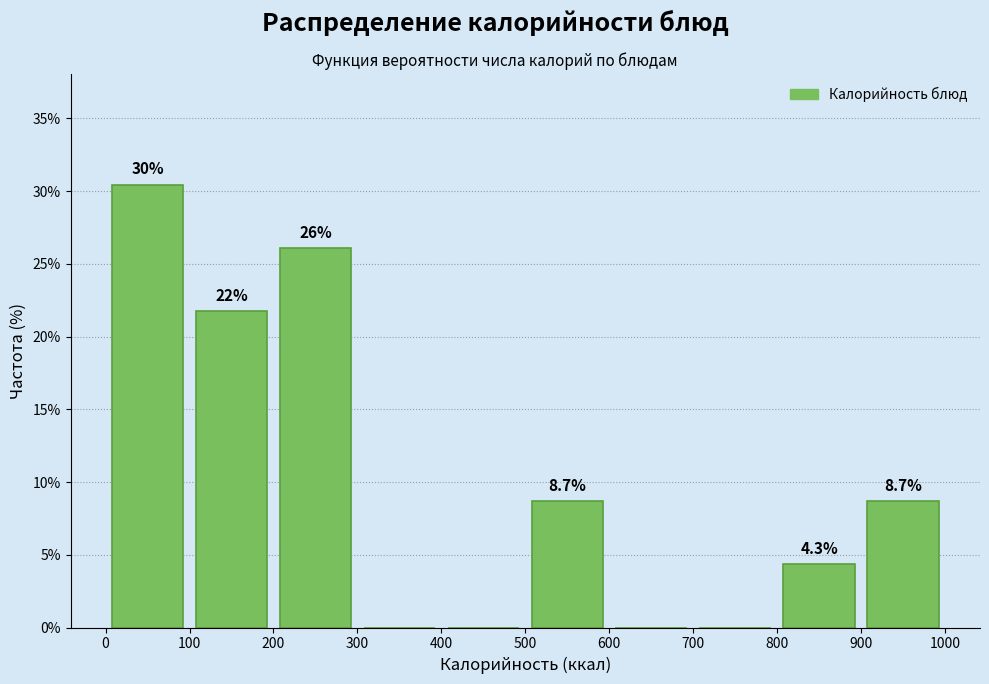

Over which range of the x-axis is the bar tallest?

0 to 100